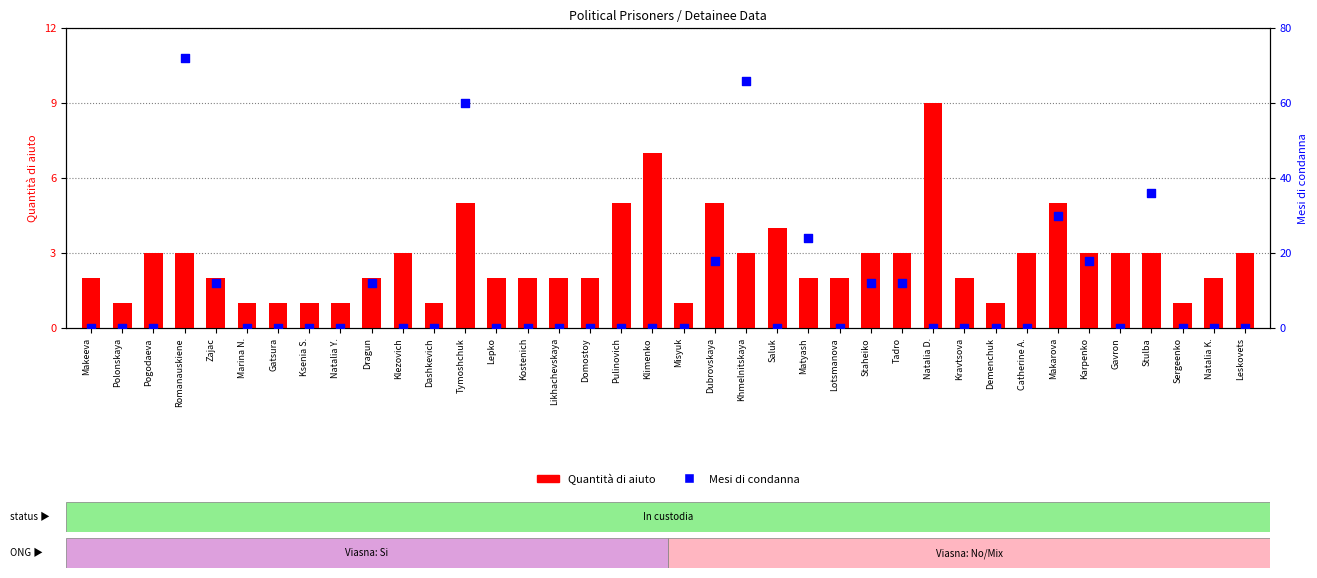

At how many categories does at least one series exceed 2?

21